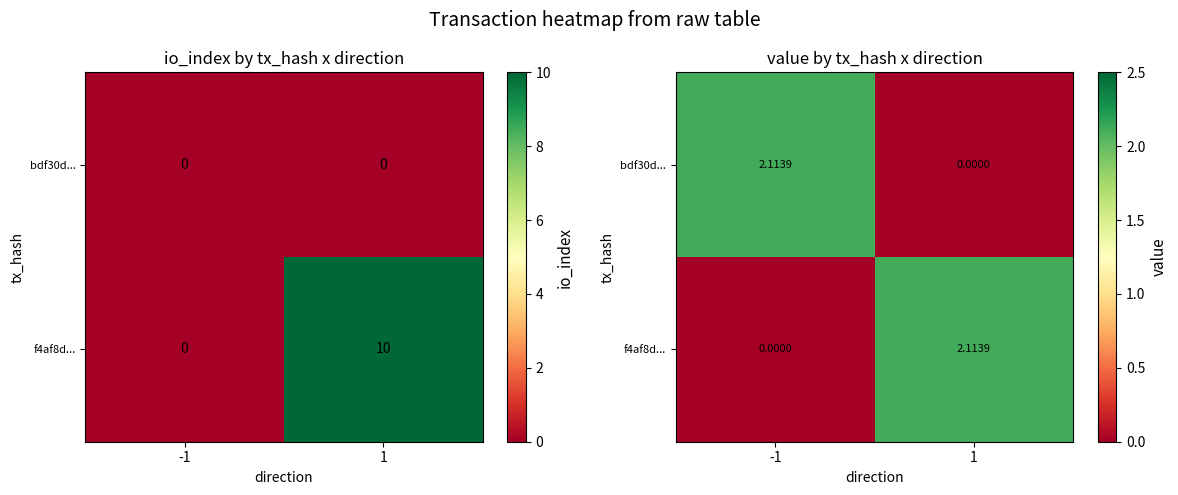

How many values in f4af8d... are above zero?

1